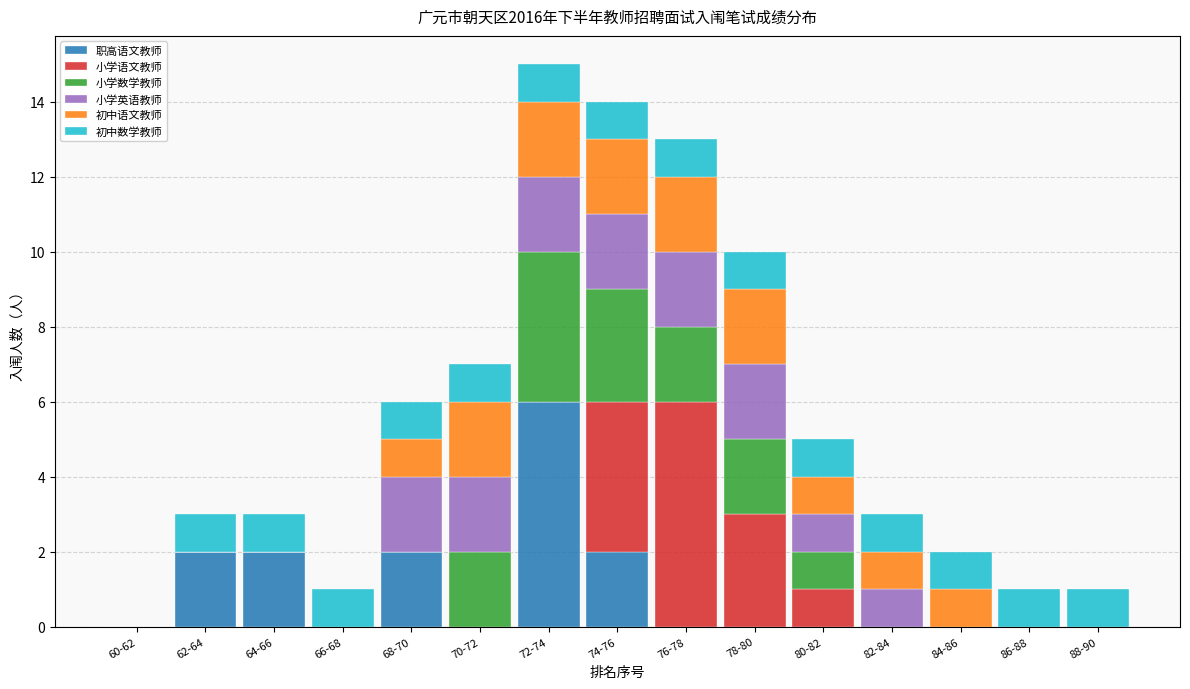

Which category has the highest value in the 职高语文教师 series?

72-74